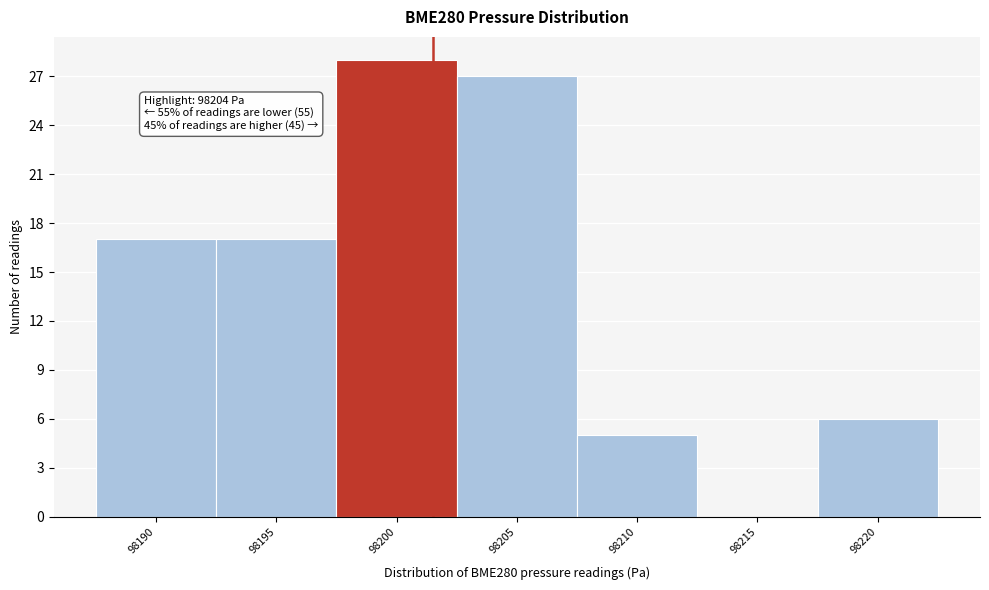

Reading left to right, transcribe all the data shown in this chart.

98190=17	98195=17	98200=28	98205=27	98210=5	98215=0	98220=6